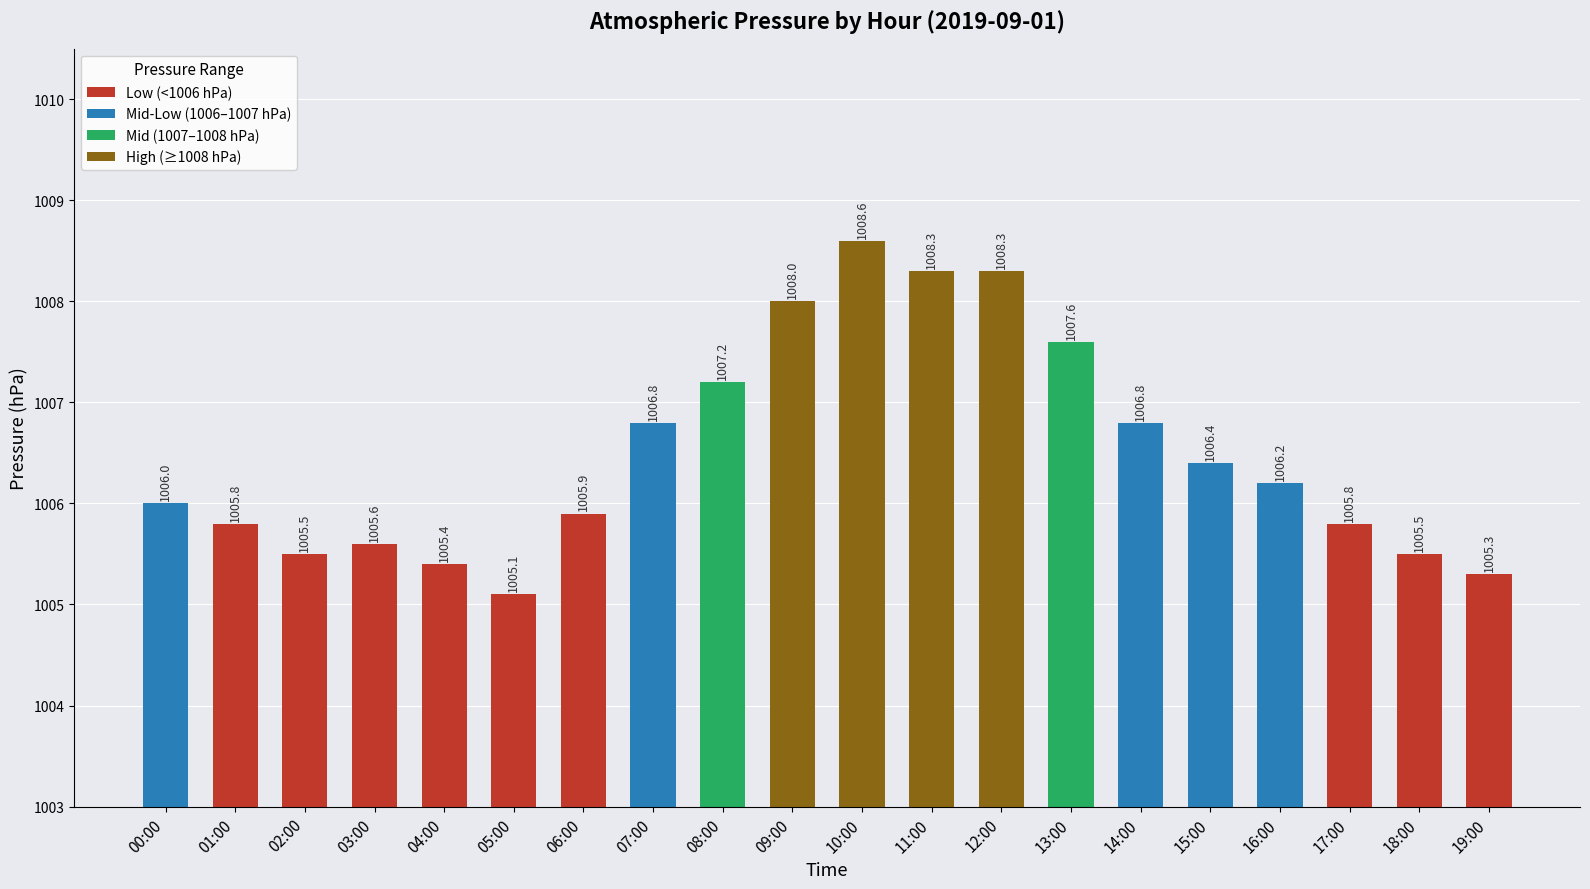

Which has a higher value, 18:00 or 19:00?

18:00